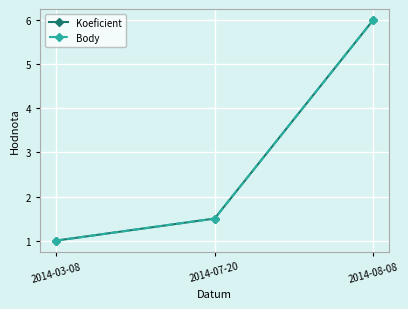

Does the chart display data point markers on the line(s)?

Yes